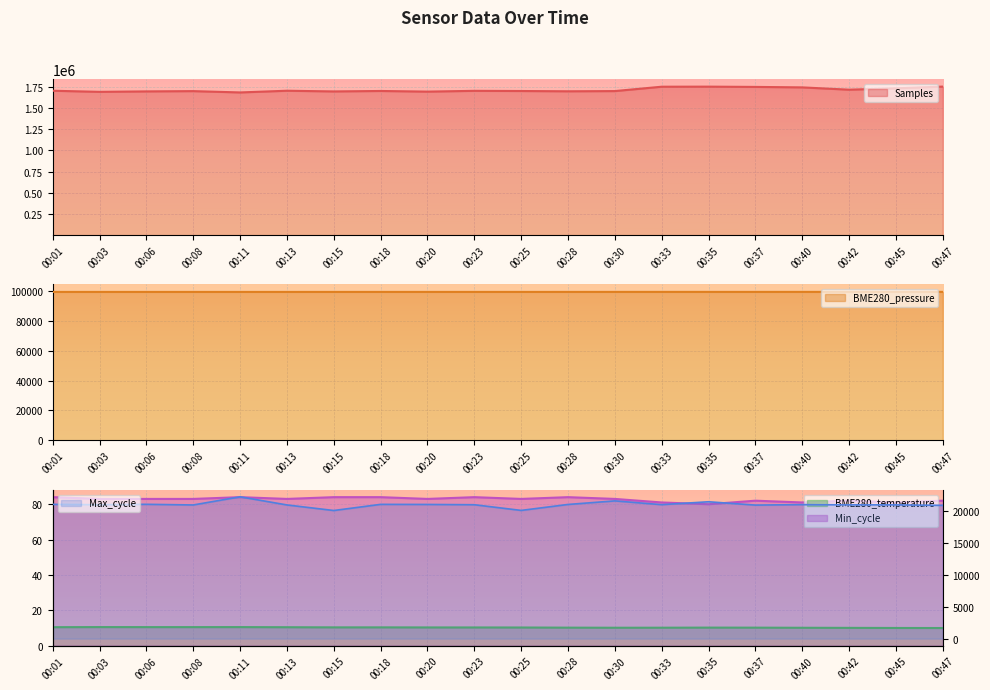

Which has a higher value, 00:33 or 00:45?

00:33